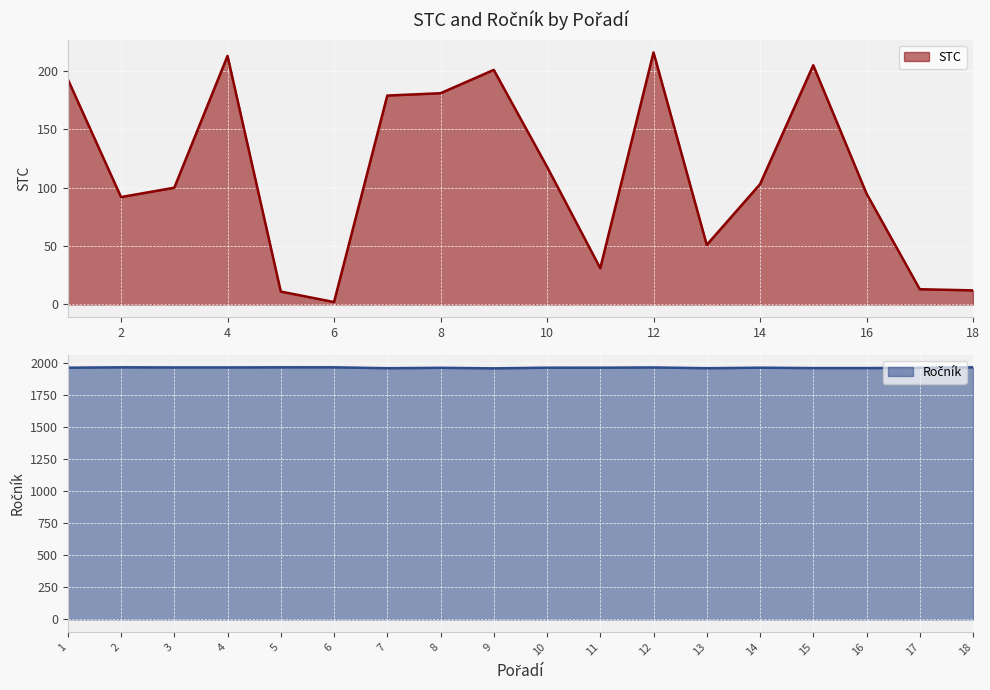

What is the greatest value displayed?

1965